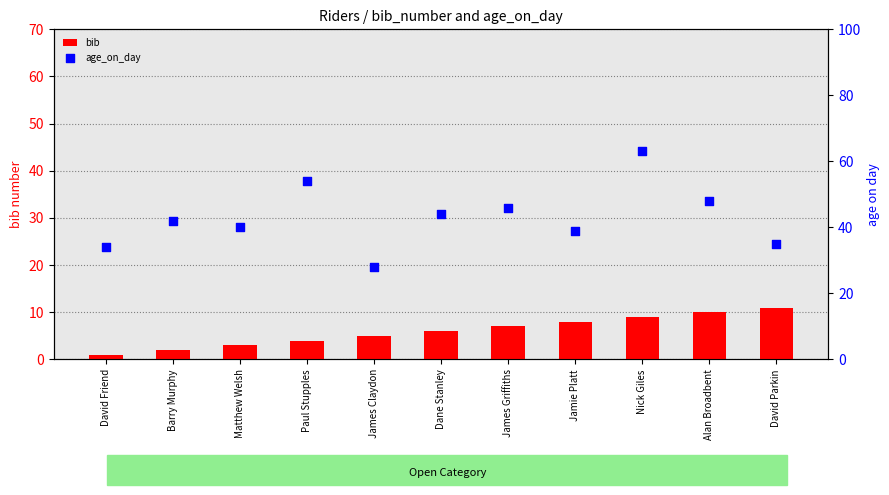

At how many categories does at least one series exceed 26?

11